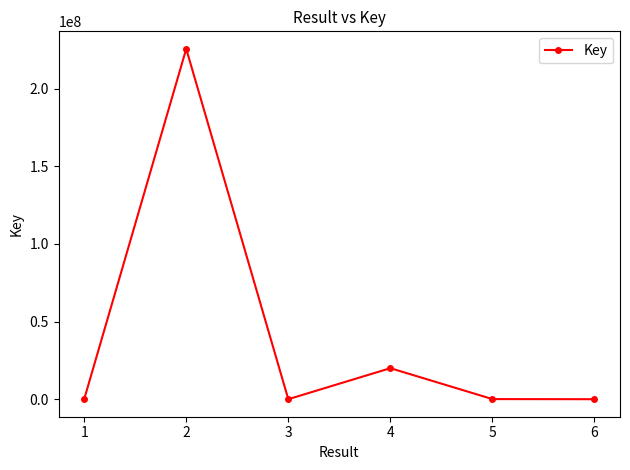

What is the difference between the maximum and minimum values?

225689886